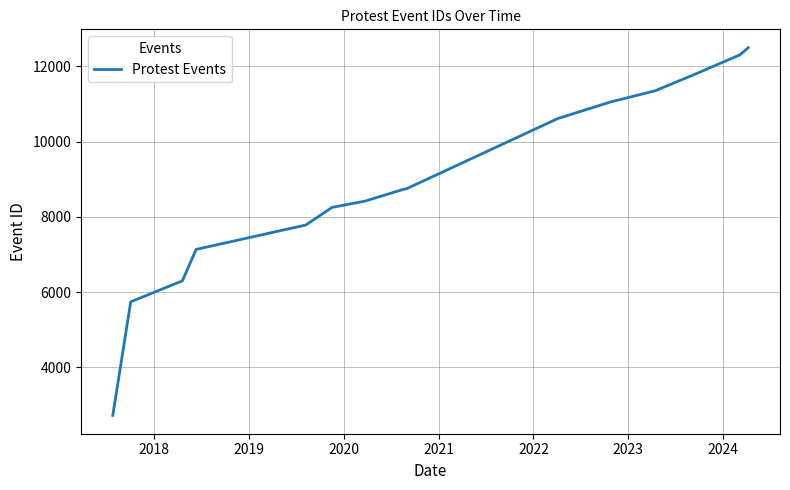

What is the difference between the maximum and minimum values?

9772